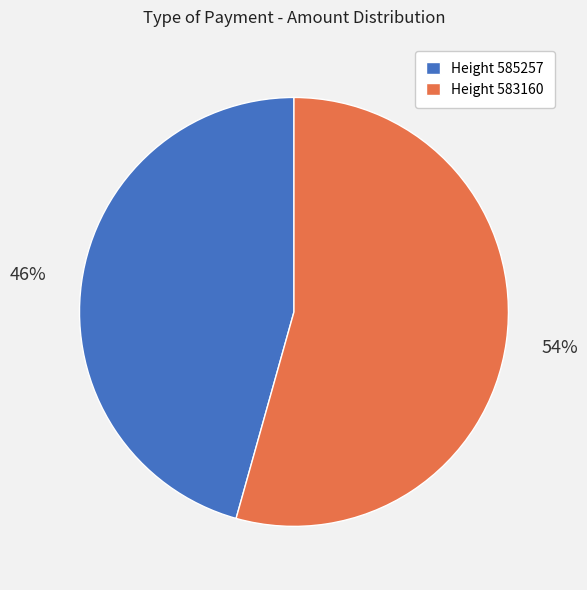

How many slices are in this pie chart?

2